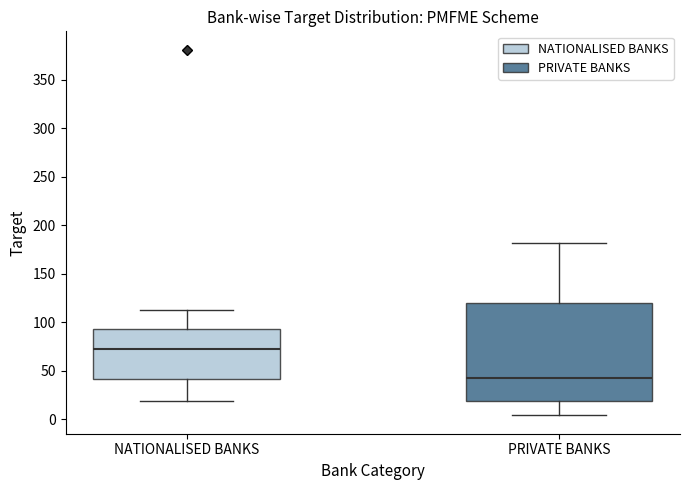

Reading left to right, read every box against the y-axis: the position of its median line, the range the box covers, and the ends of its whiskers. The values are not printed on the chart, so give them approximately, as read against the axis.

NATIONALISED BANKS: median 70, box 40 to 95, whiskers 20 to 115
PRIVATE BANKS: median 45, box 20 to 120, whiskers 5 to 180